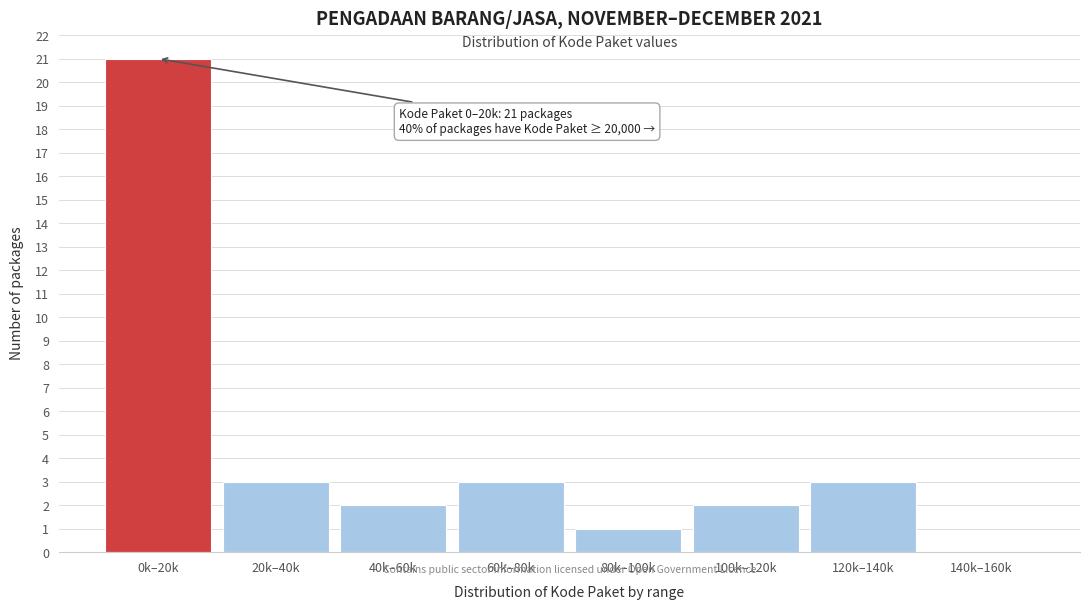

Reading left to right, what are all the values shown in this chart?

0k–20k=21	20k–40k=3	40k–60k=2	60k–80k=3	80k–100k=1	100k–120k=2	120k–140k=3	140k–160k=0